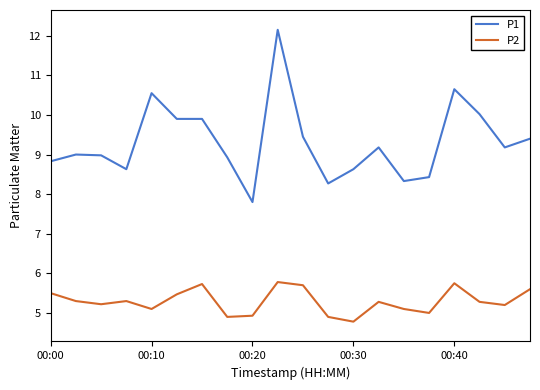

True or false: P2 and P1 intersect in this chart.

False